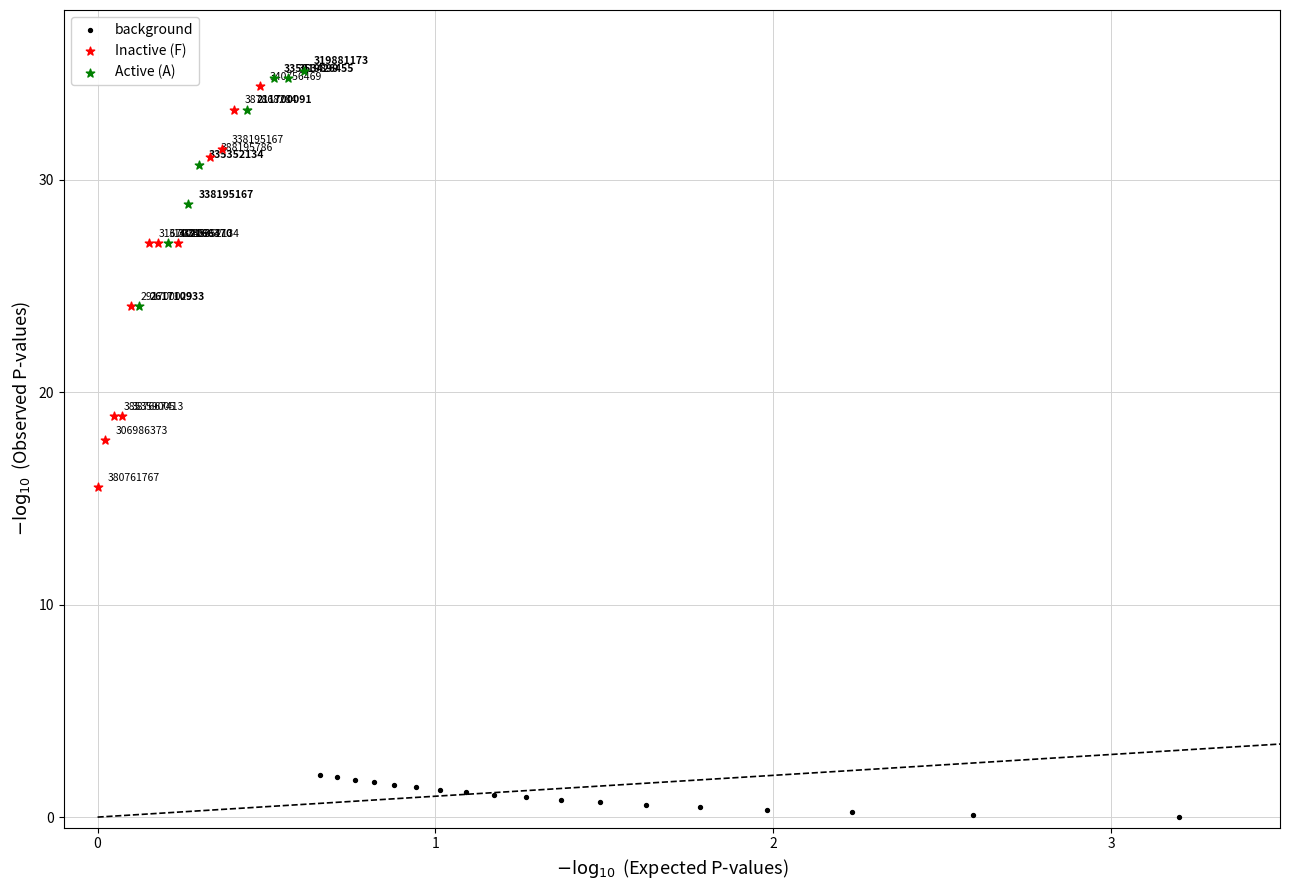

Which series contains the highest Y value?

Active (A)